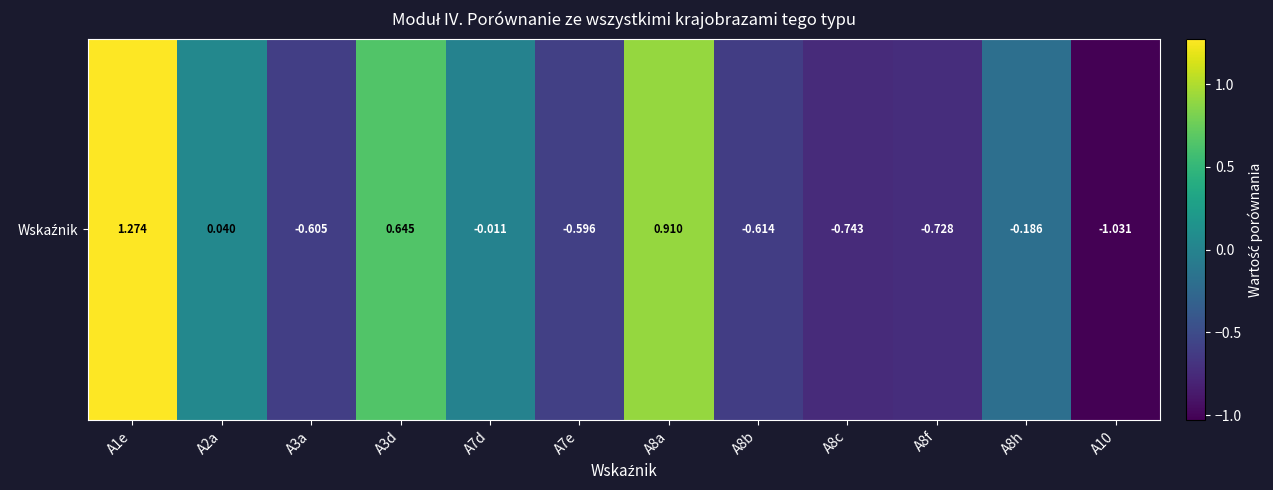

List the labels in order of value, smallest first.

A10, A8c, A8f, A8b, A3a, A7e, A8h, A7d, A2a, A3d, A8a, A1e